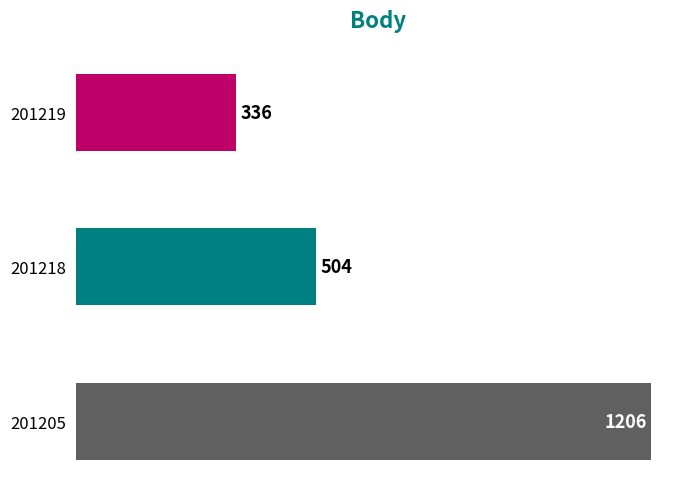

The chart shows a value of 504 at 201218. True or false?

True